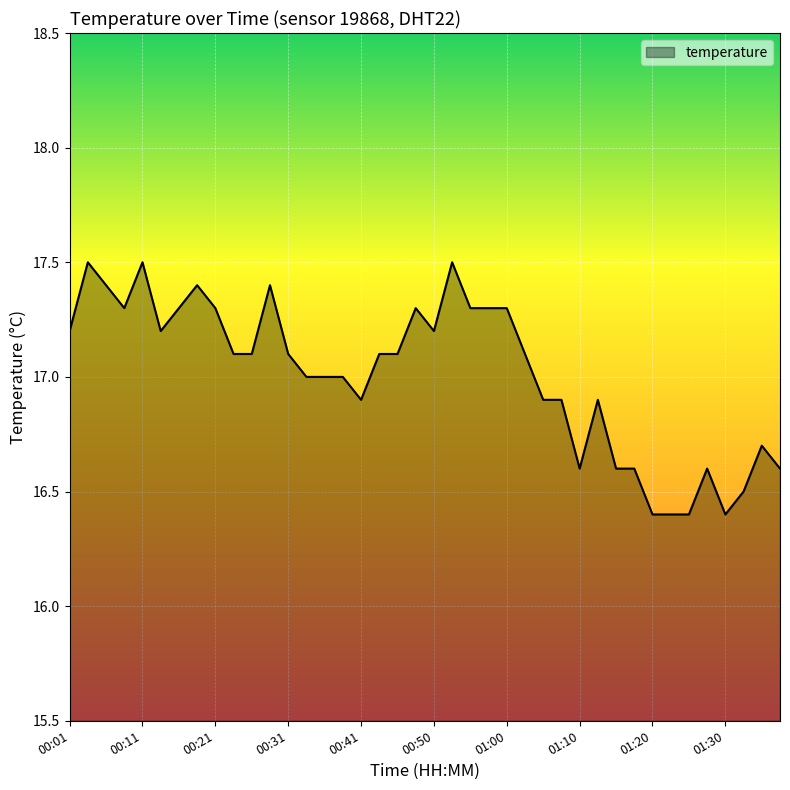

Count the number of data series in this chart.

1